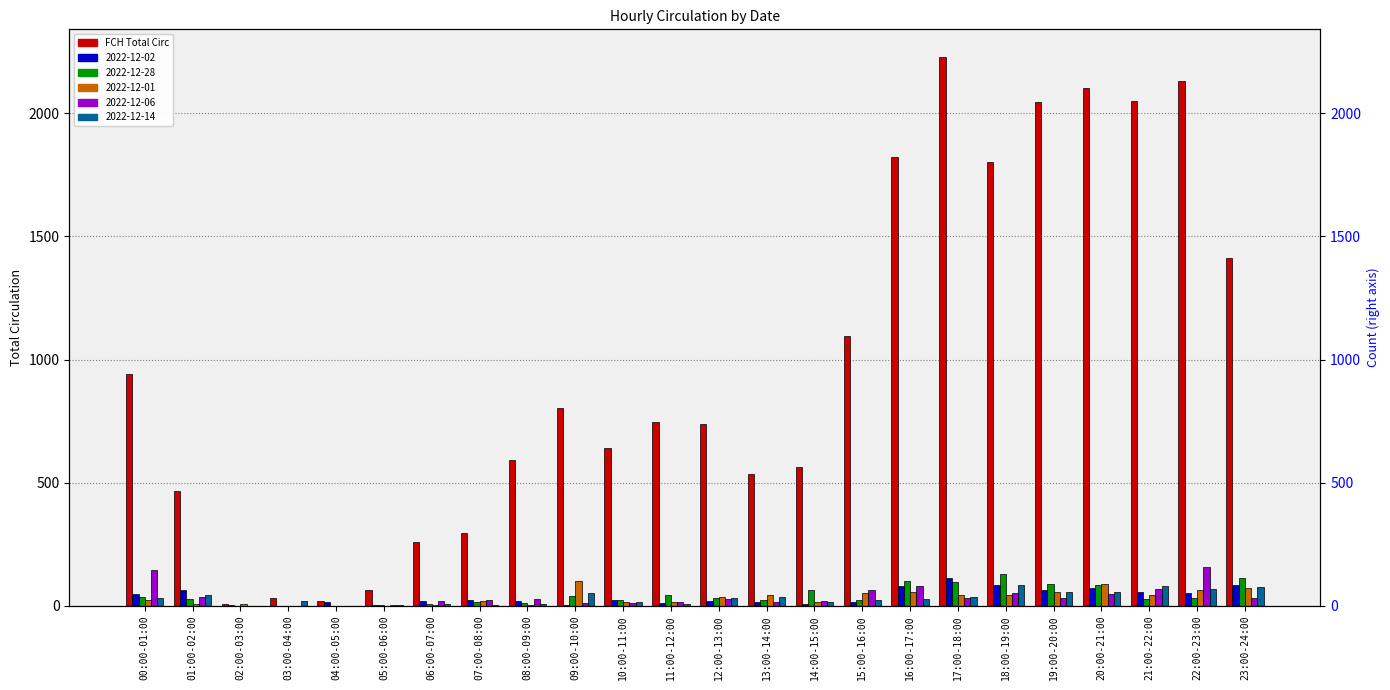

What is the change in value from 01:00-02:00 to 16:00-17:00?

+1359